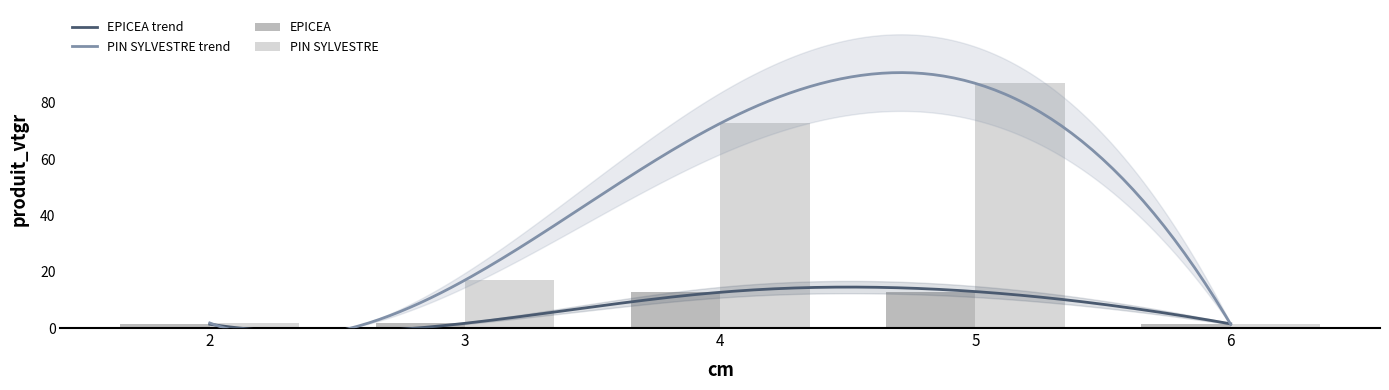

Between 4 and 6, which series saw the biggest shift?

PIN SYLVESTRE